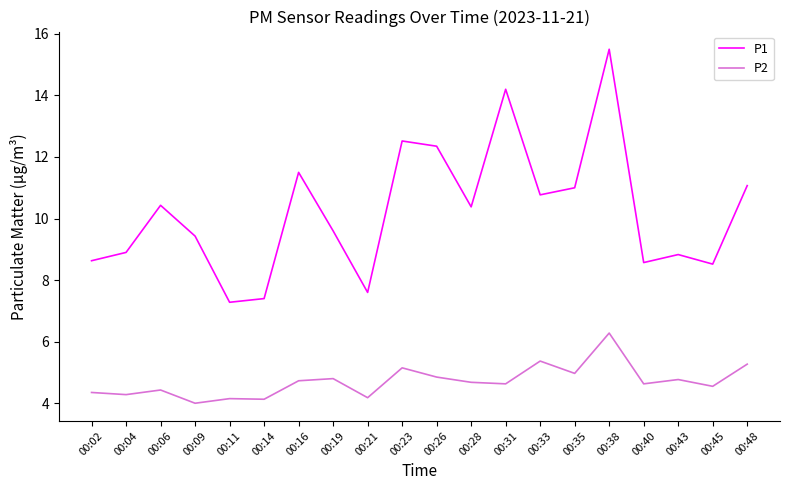

List the series in order of their overall mean, lowest first.

P2, P1